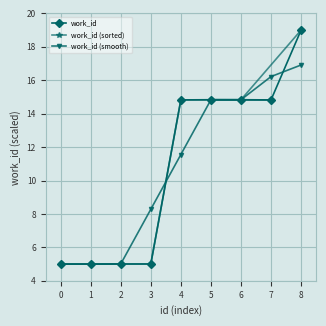

List the series in order of their peak value, highest first.

work_id, work_id (sorted), work_id (smooth)